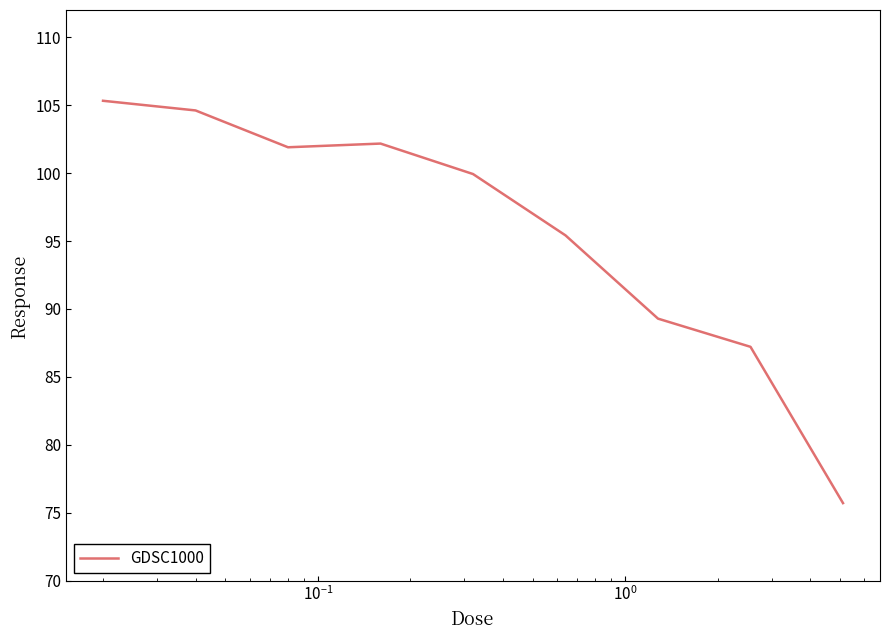

What is the maximum value shown in the chart?

105.3